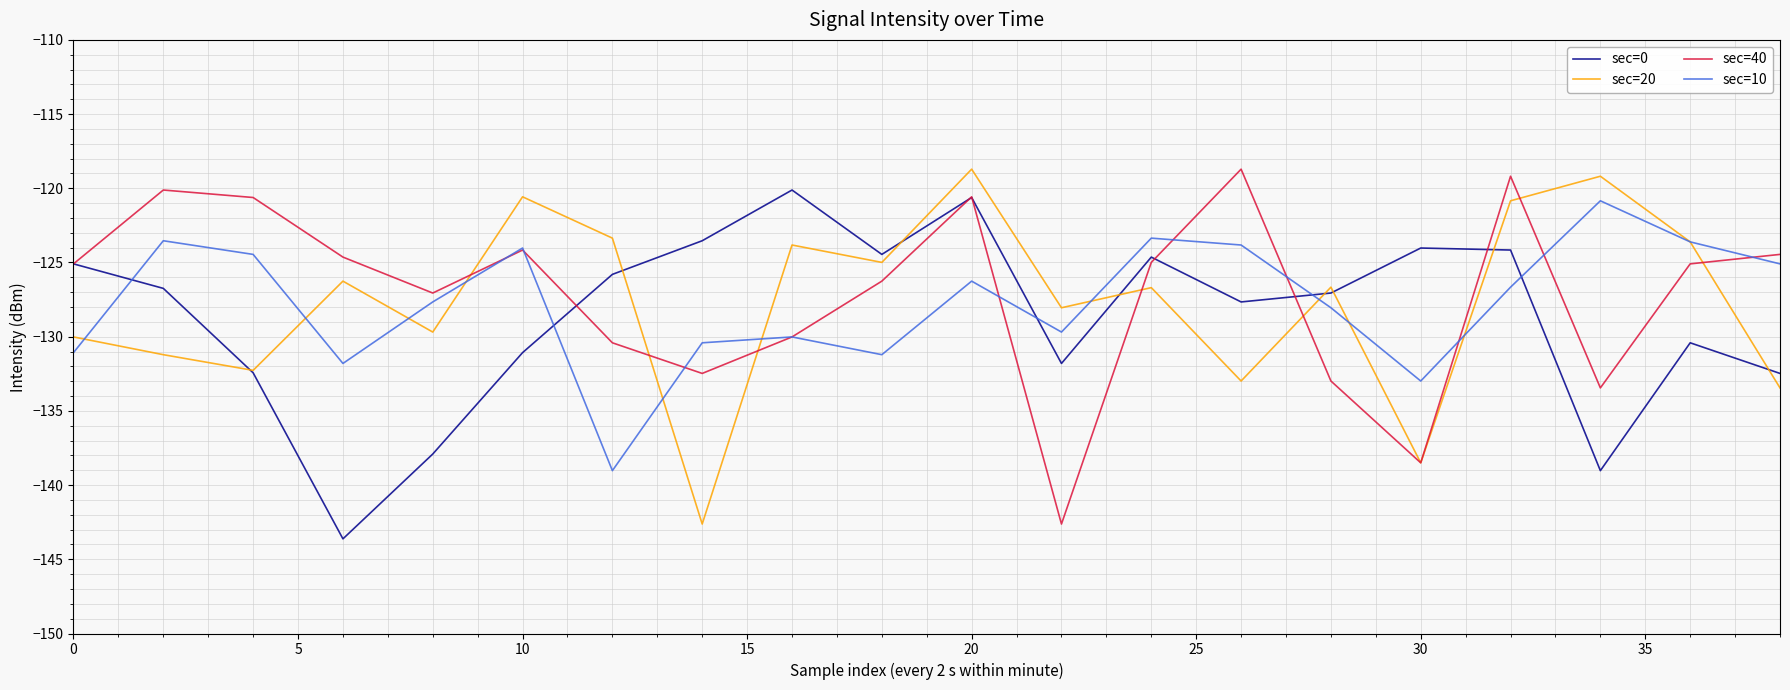

What is the maximum value for sec=0?

-120.1